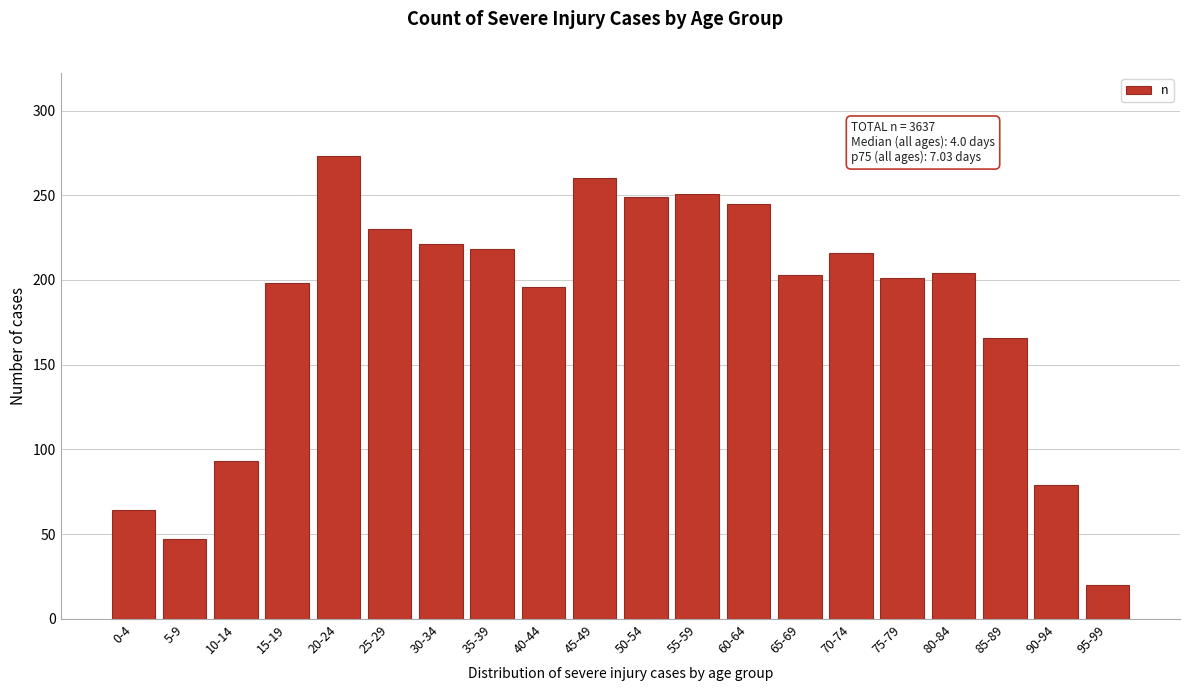

Between 95-99 and 35-39, which is larger?

35-39